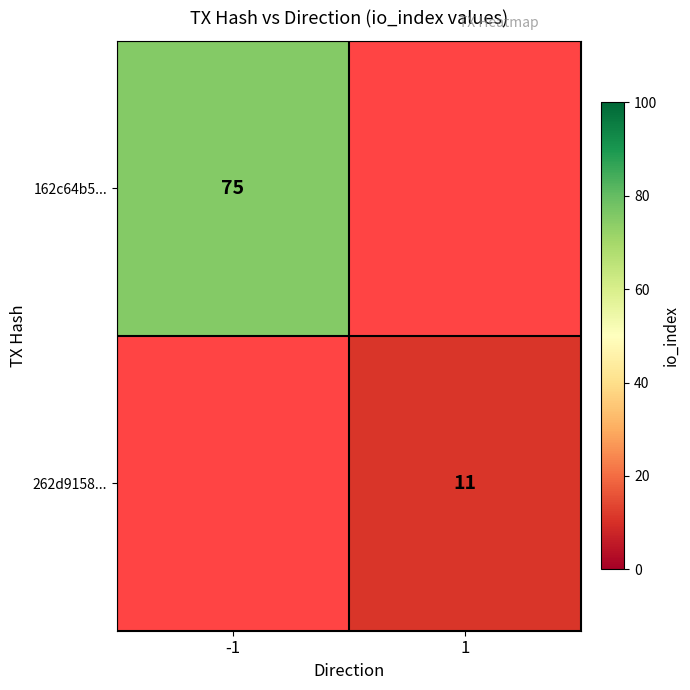

What is the minimum value shown in the chart?

11.0